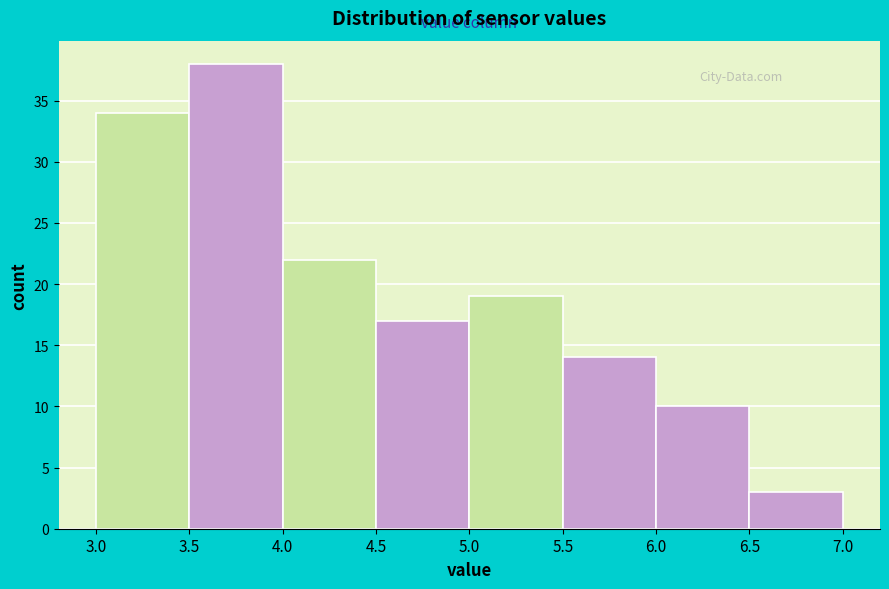

Reading left to right, list every bar in this chart as the range it spans on the x-axis followed by its height. The values are not printed on the chart, so give them approximately, as read against the axis.

3.0 to 3.5: 34
3.5 to 4.0: 38
4.0 to 4.5: 22
4.5 to 5.0: 17
5.0 to 5.5: 19
5.5 to 6.0: 14
6.0 to 6.5: 10
6.5 to 7.0: 3